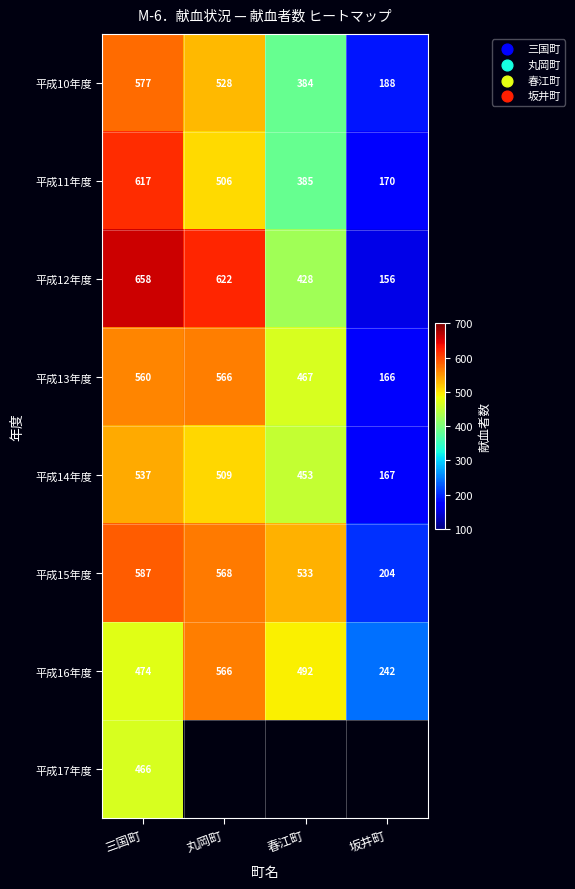

How many categories are shown in the chart?

4